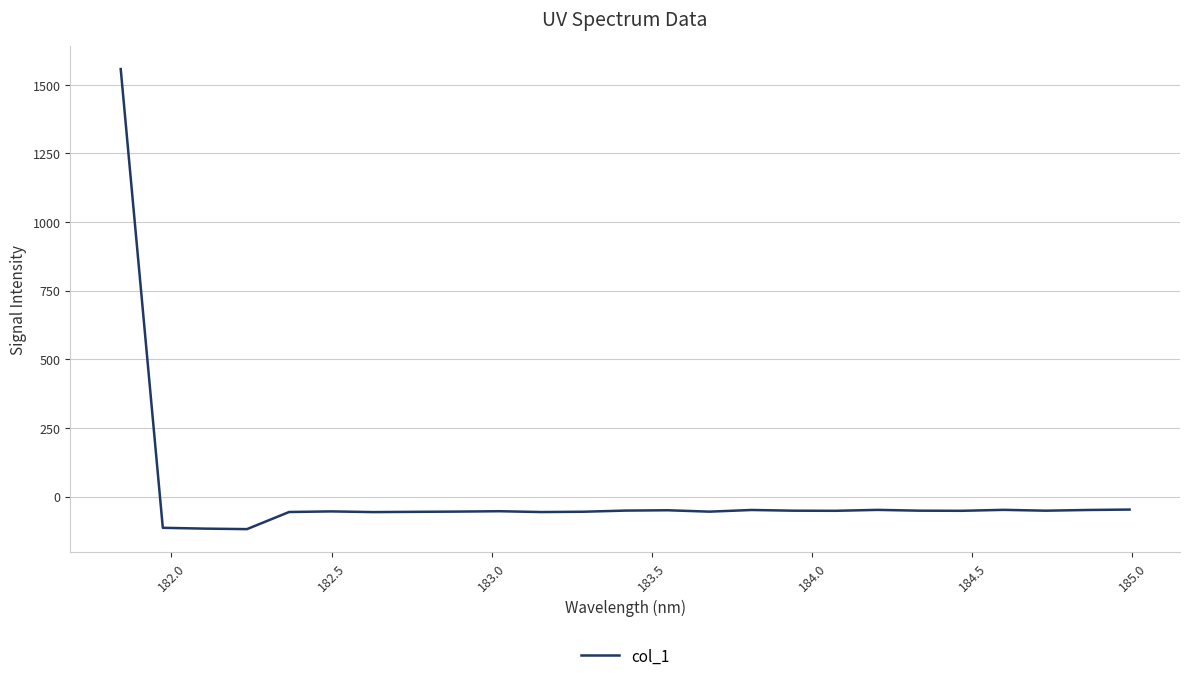

What is the minimum value shown in the chart?

-118.5